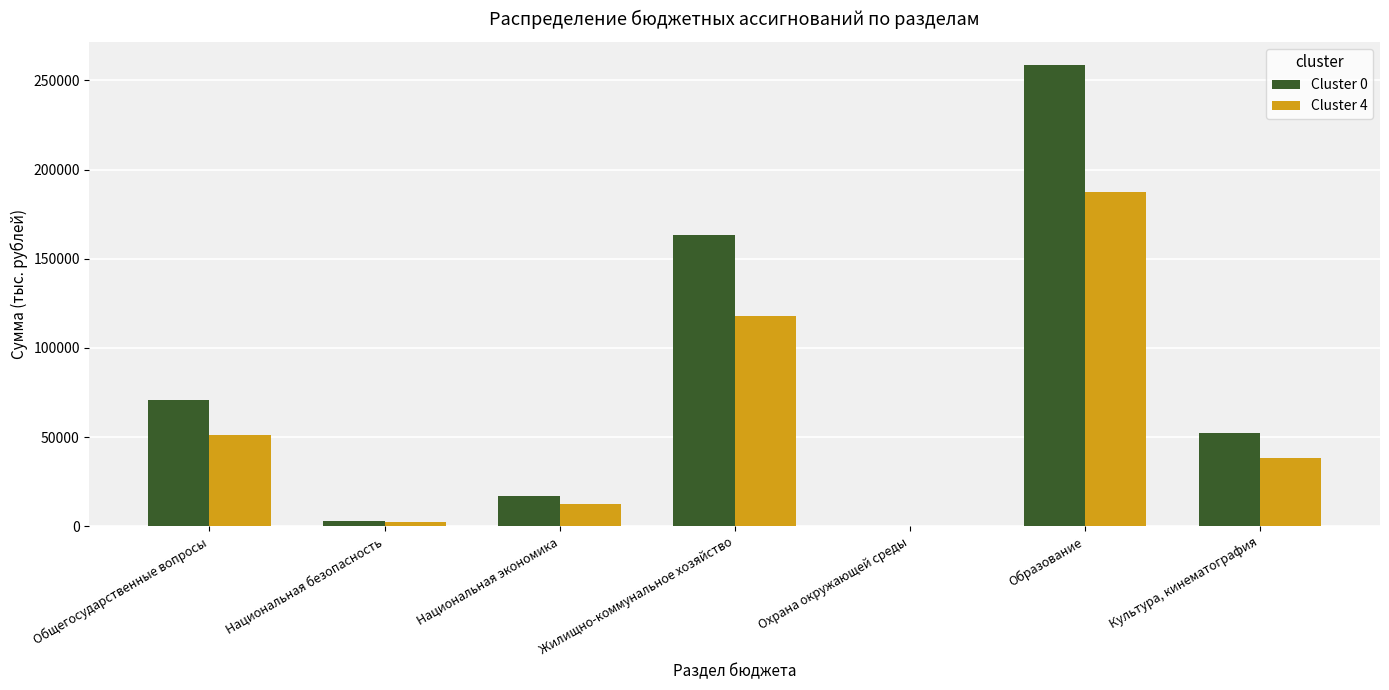

Does the chart contain stacked bars?

No